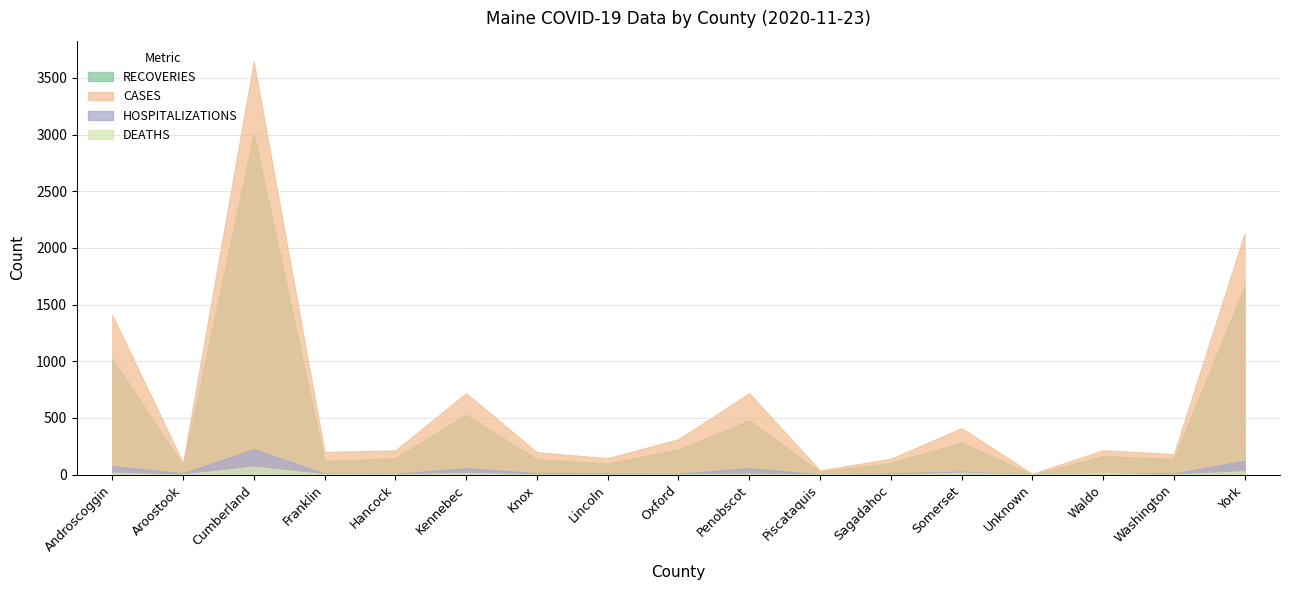

What is the value of the RECOVERIES point at the 11th from the left?

26